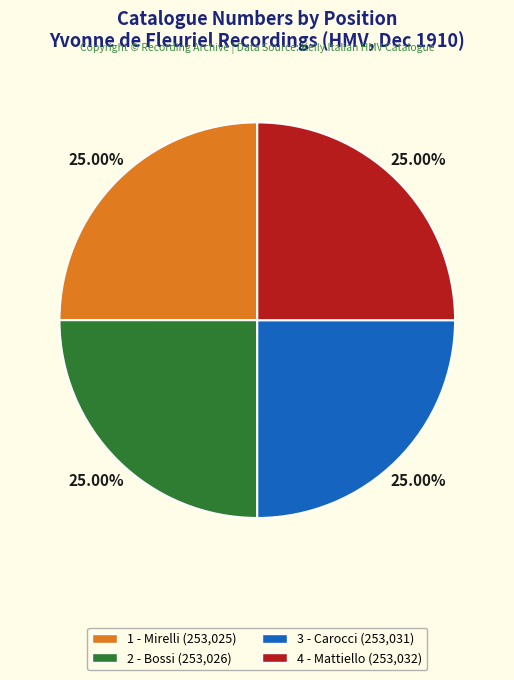

To the nearest percent, what portion does 3 - Carocci represent?

25%